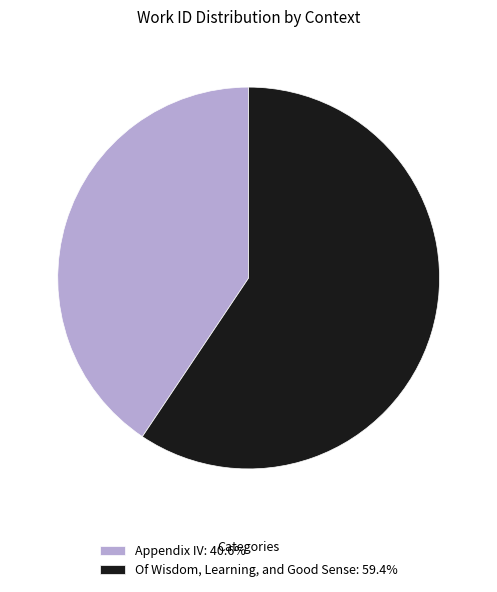

True or false: Of Wisdom, Learning, and Good Sense accounts for 59% of the total.

True